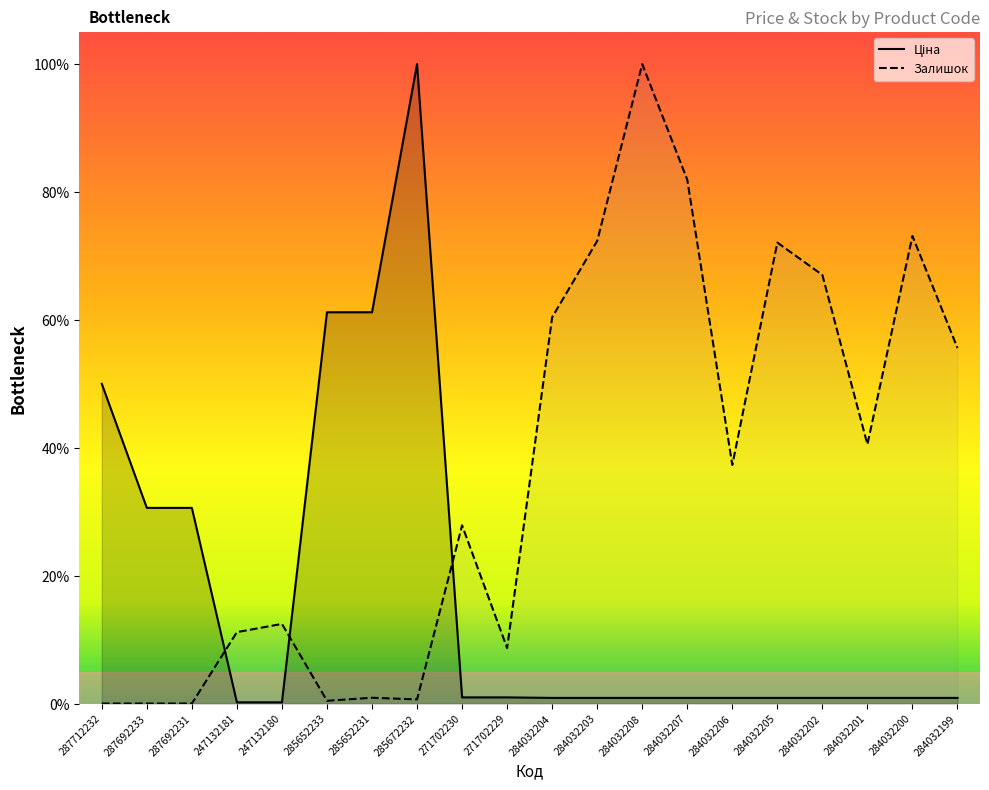

At which category is the sum across all series the highest?

284032208